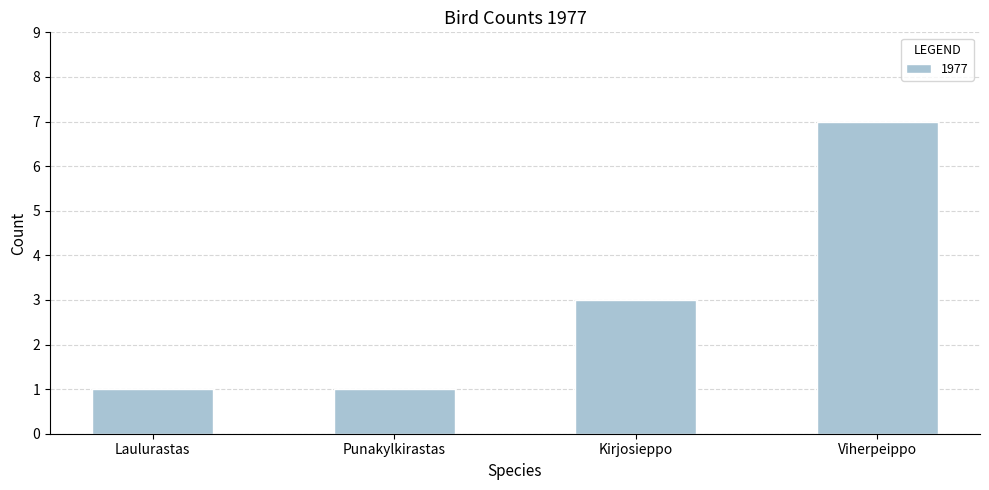

True or false: the data shows 1 at Laulurastas.

True